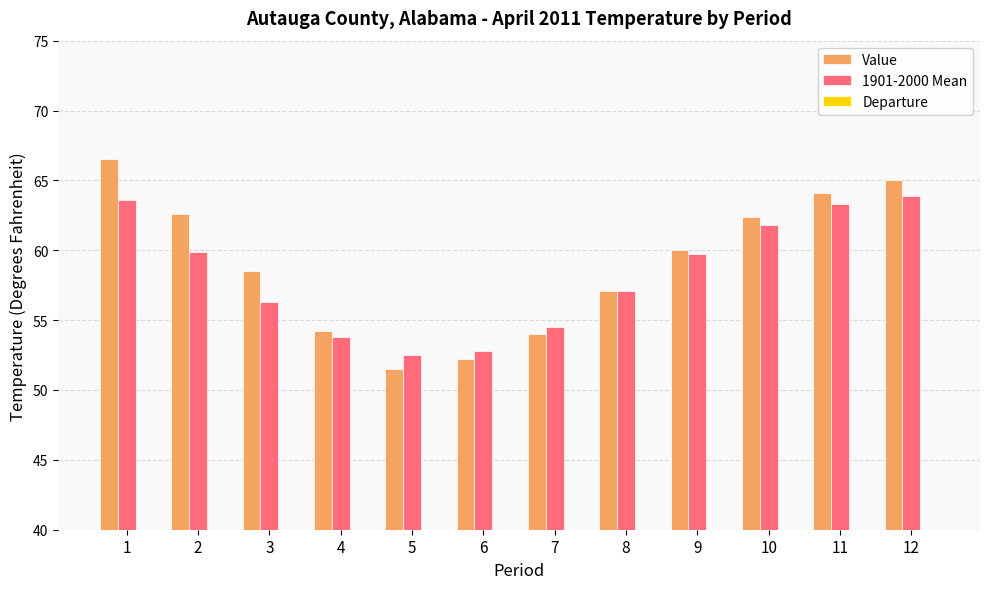

Are the bars grouped side by side (vs. stacked)?

Yes